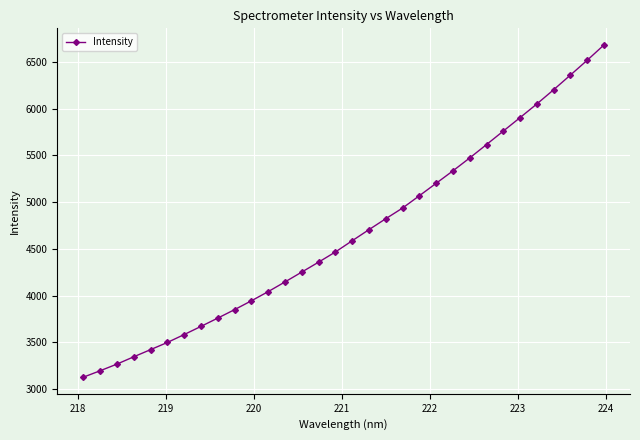

What is the value of the 25th point from the left?

5615.5